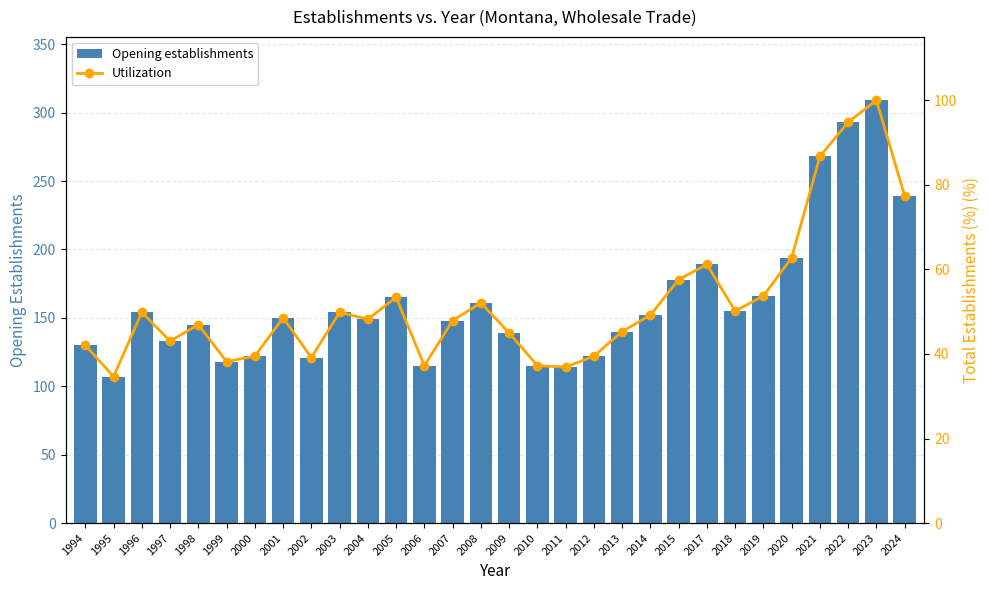

Where does the Opening establishments series first go above 150?

1996